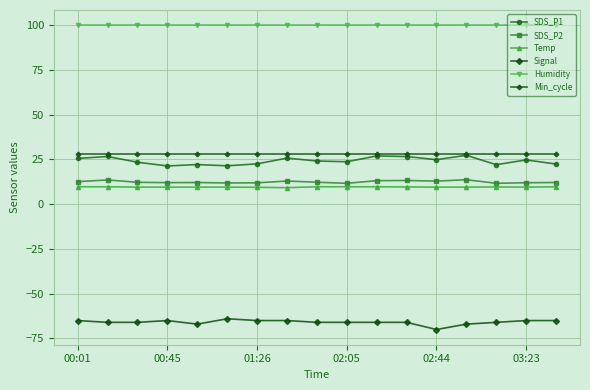

What is the lowest value of the SDS_P1 series?

21.3